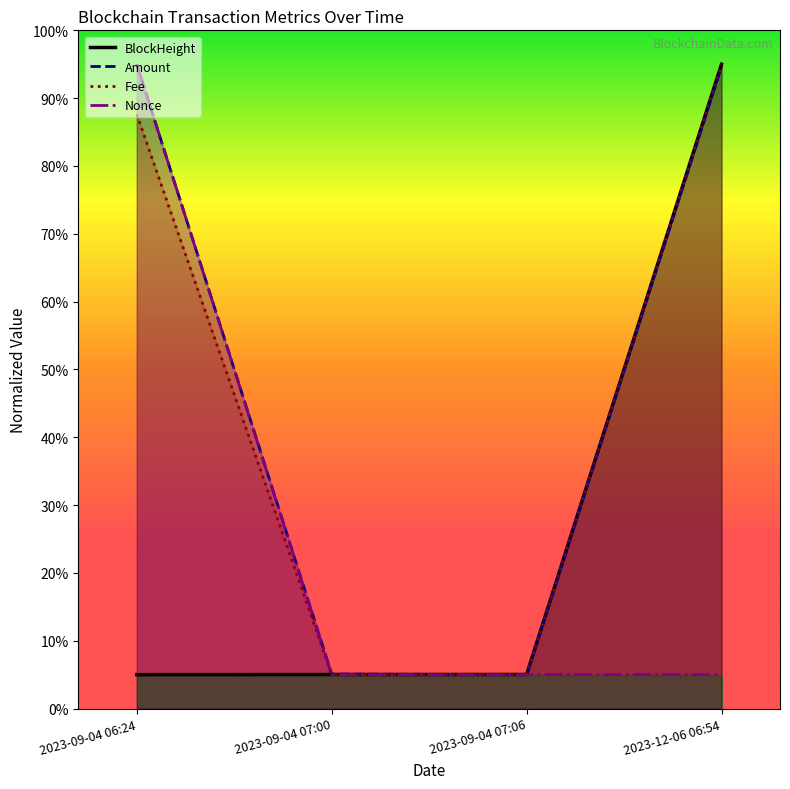

Which category has the highest value in the BlockHeight series?

2023-12-06 06:54